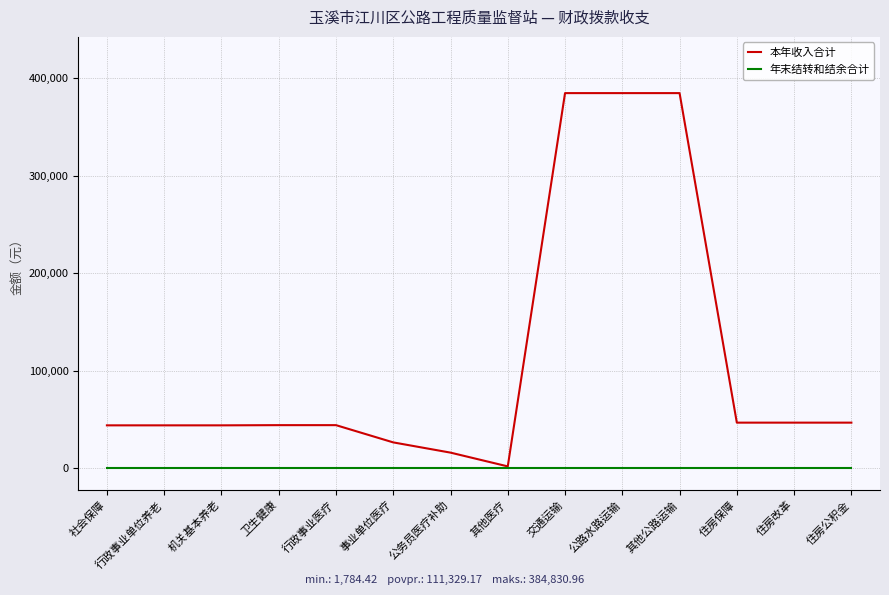

True or false: 本年收入合计 has a value of 14197.6 at 住房改革.

False